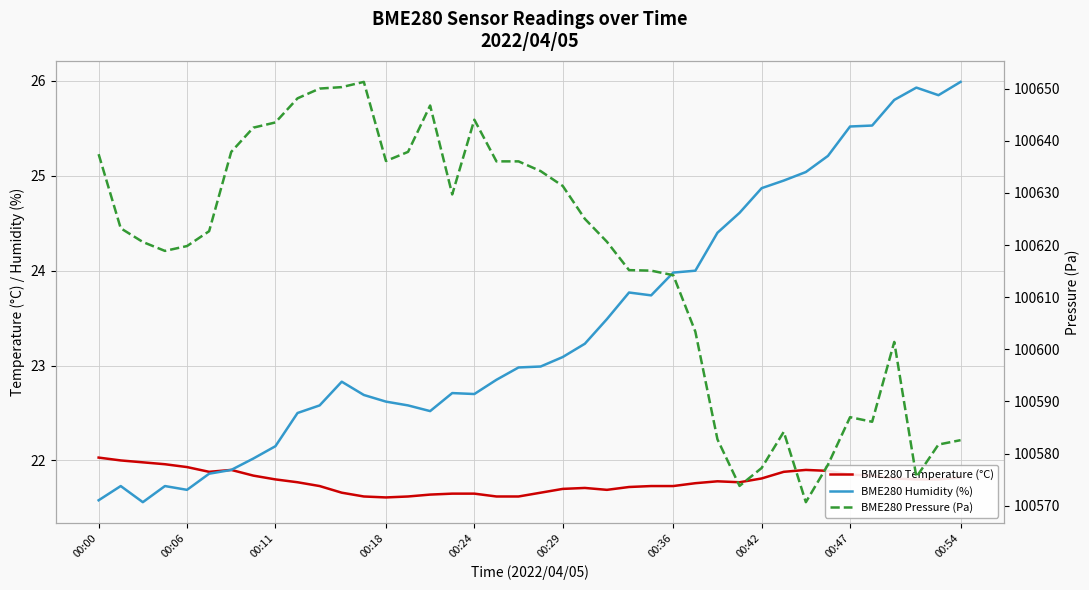

Does the chart have visible grid lines?

Yes